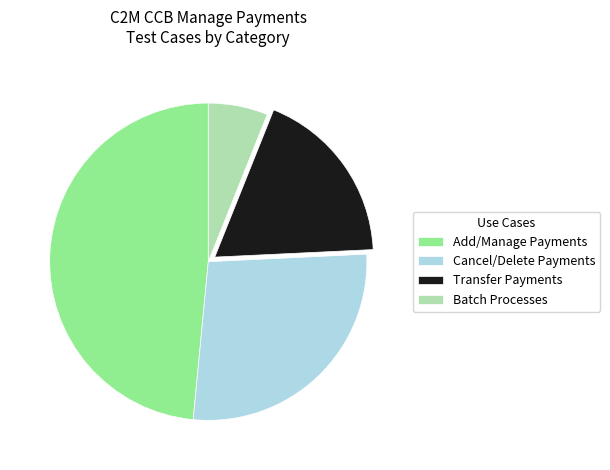

Which slice is the smallest?

Batch Processes